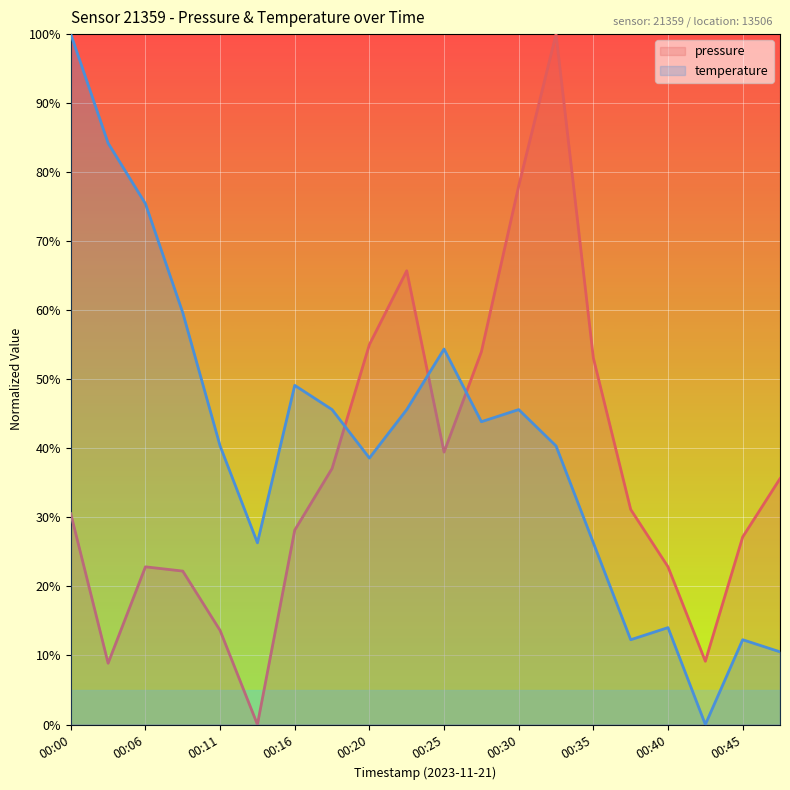

Reading left to right, transcribe all the data shown in this chart.

pressure: 00:00=30.5	00:03=8.9	00:06=22.8	00:08=22.2	00:11=13.6	00:13=0.0	00:16=28.2	00:18=37.1	00:20=55.0	00:23=65.7	00:25=39.5	00:28=54.0	00:30=78.0	00:33=100.0	00:35=53.1	00:38=31.1	00:40=22.8	00:43=9.2	00:45=27.2	00:48=35.6
temperature: 00:00=100.0	00:03=84.2	00:06=75.4	00:08=59.6	00:11=40.4	00:13=26.3	00:16=49.1	00:18=45.6	00:20=38.6	00:23=45.6	00:25=54.4	00:28=43.9	00:30=45.6	00:33=40.4	00:35=26.3	00:38=12.3	00:40=14.0	00:43=0.0	00:45=12.3	00:48=10.5